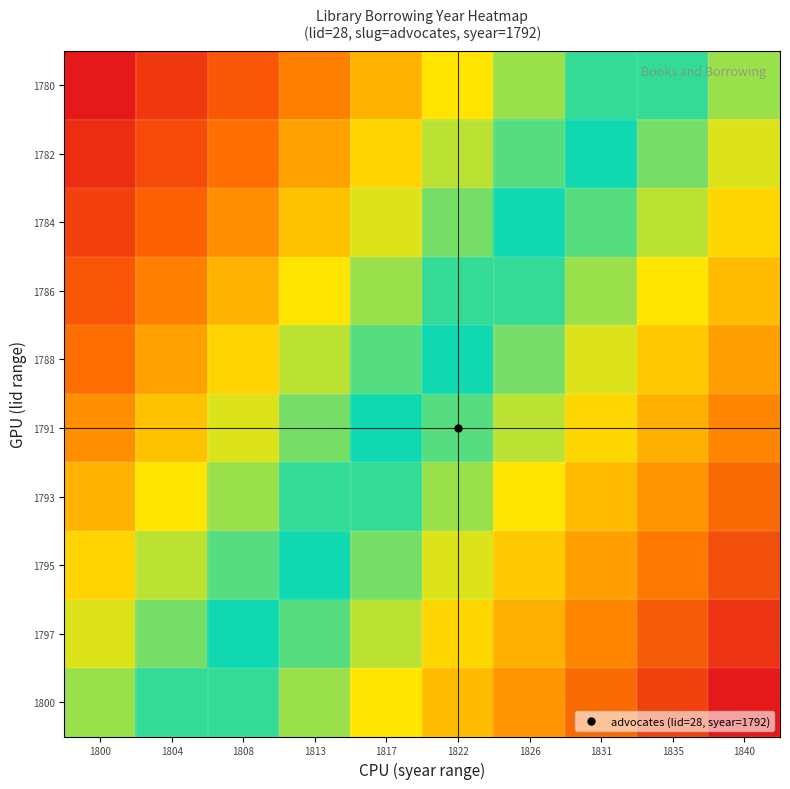

Reading left to right, transcribe all the data shown in this chart.

1780: 1800=1767.0	1804=1770.3	1808=1773.7	1813=1777.0	1817=1780.3	1822=1783.7	1826=1787.0	1831=1790.3	1835=1793.7	1840=1797.0
1782: 1800=1769.2	1804=1772.6	1808=1775.9	1813=1779.2	1817=1782.6	1822=1785.9	1826=1789.2	1831=1792.6	1835=1795.9	1840=1799.2
1784: 1800=1771.4	1804=1774.8	1808=1778.1	1813=1781.4	1817=1784.8	1822=1788.1	1826=1791.4	1831=1794.8	1835=1798.1	1840=1801.4
1786: 1800=1773.7	1804=1777.0	1808=1780.3	1813=1783.7	1817=1787.0	1822=1790.3	1826=1793.7	1831=1797.0	1835=1800.3	1840=1803.7
1788: 1800=1775.9	1804=1779.2	1808=1782.6	1813=1785.9	1817=1789.2	1822=1792.6	1826=1795.9	1831=1799.2	1835=1802.6	1840=1805.9
1791: 1800=1778.1	1804=1781.4	1808=1784.8	1813=1788.1	1817=1791.4	1822=1794.8	1826=1798.1	1831=1801.4	1835=1804.8	1840=1808.1
1793: 1800=1780.3	1804=1783.7	1808=1787.0	1813=1790.3	1817=1793.7	1822=1797.0	1826=1800.3	1831=1803.7	1835=1807.0	1840=1810.3
1795: 1800=1782.6	1804=1785.9	1808=1789.2	1813=1792.6	1817=1795.9	1822=1799.2	1826=1802.6	1831=1805.9	1835=1809.2	1840=1812.6
1797: 1800=1784.8	1804=1788.1	1808=1791.4	1813=1794.8	1817=1798.1	1822=1801.4	1826=1804.8	1831=1808.1	1835=1811.4	1840=1814.8
1800: 1800=1787.0	1804=1790.3	1808=1793.7	1813=1797.0	1817=1800.3	1822=1803.7	1826=1807.0	1831=1810.3	1835=1813.7	1840=1817.0